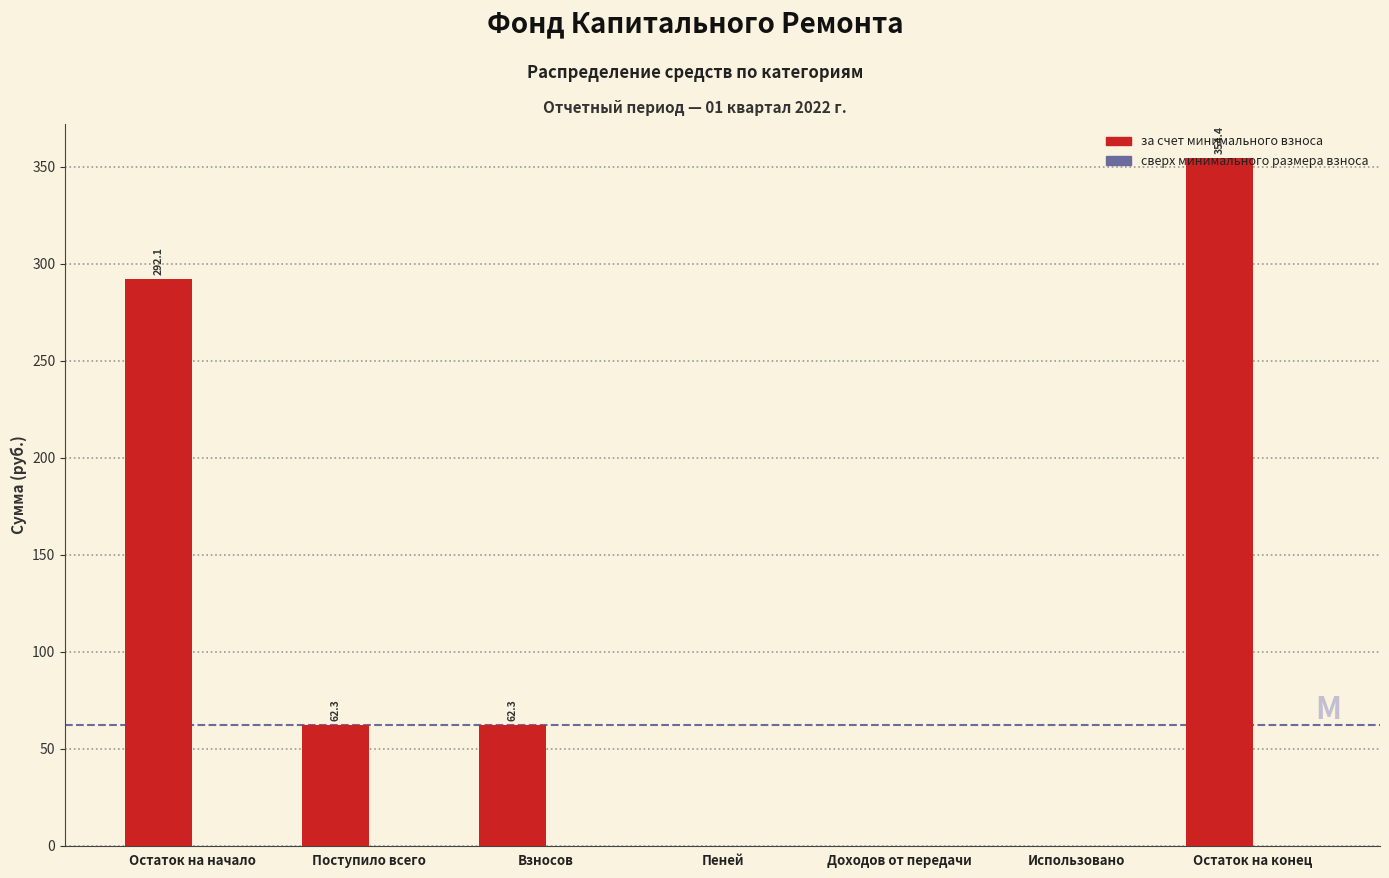

The chart shows a value of 292.1 at Остаток на начало. True or false?

True